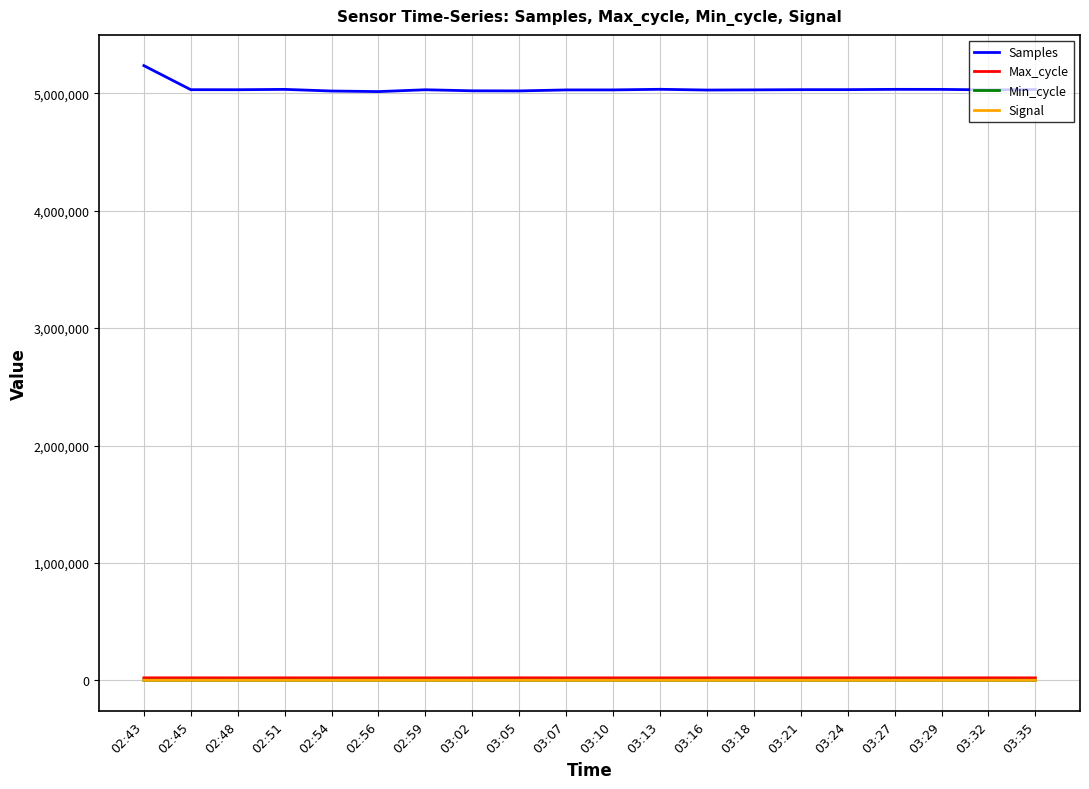

True or false: Min_cycle and Samples intersect in this chart.

False